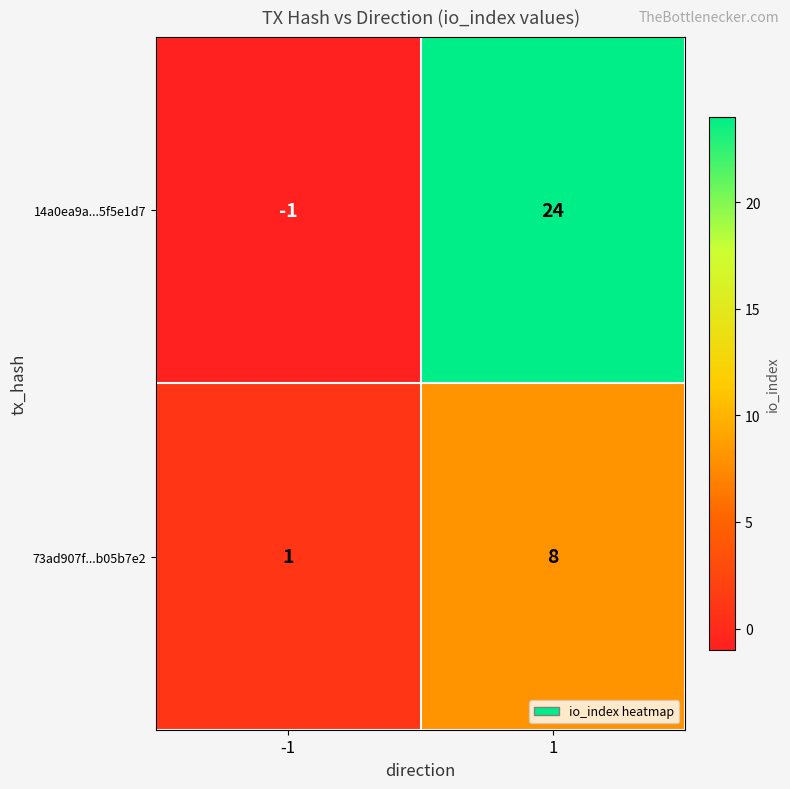

Which series has the largest range (max minus min)?

14a0ea9a...5f5e1d7